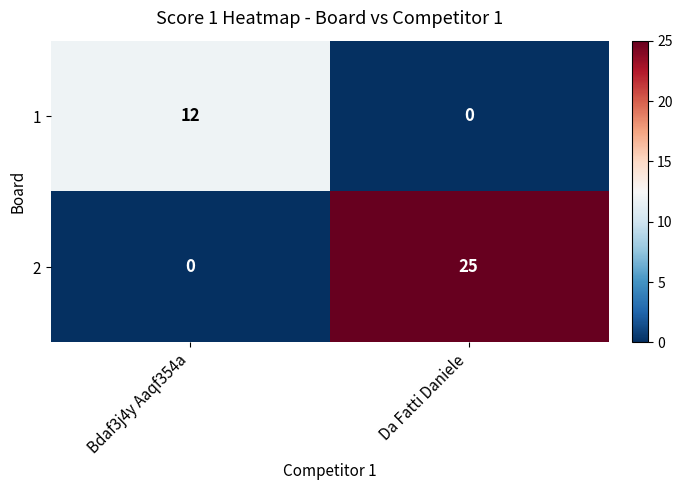

List the series in order of their overall mean, lowest first.

1, 2